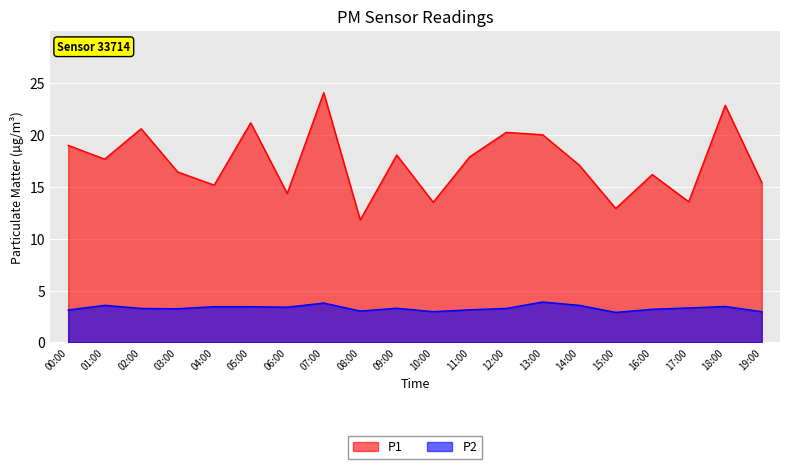

How many distinct data groups are displayed?

2